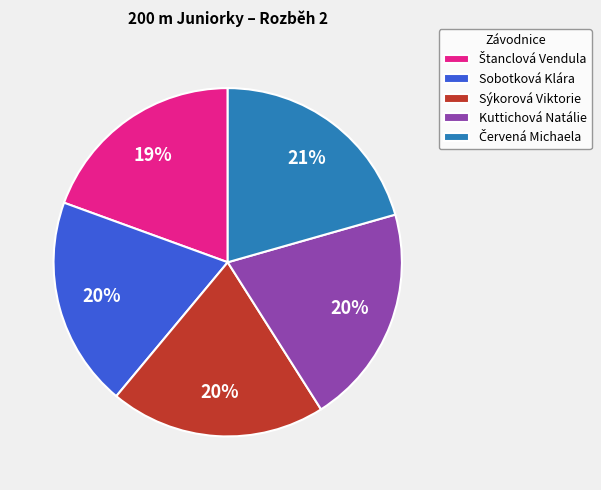

What percentage is the Kuttichová Natálie slice, to the nearest percent?

20%